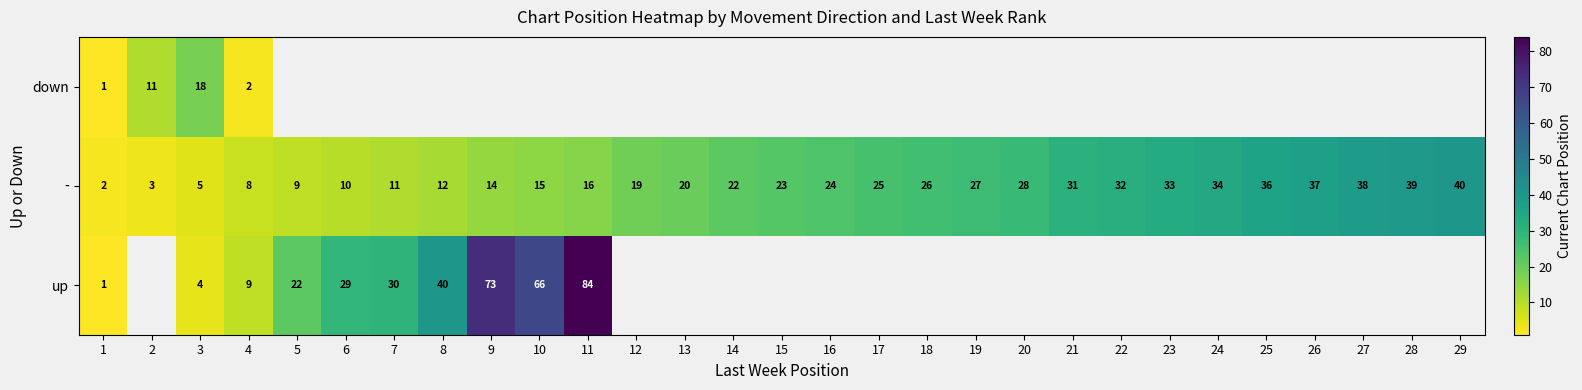

Where is - nearest to the value 21?

13